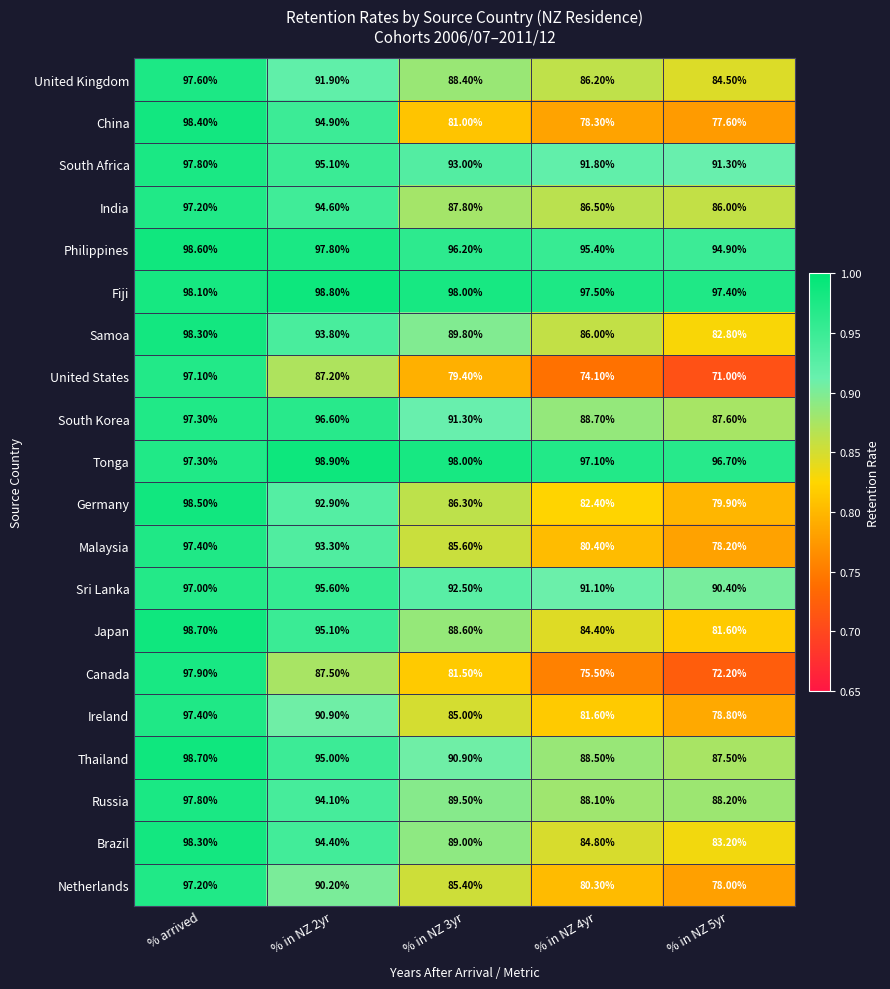

What is the difference between the highest and lowest values at % in NZ 3yr?

18.6